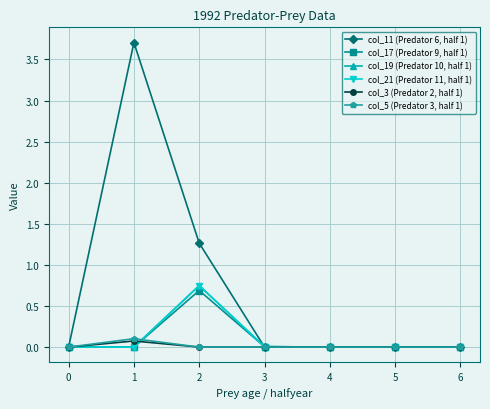

Which series changed the most between 0 and 1?

col_11 (Predator 6, half 1)